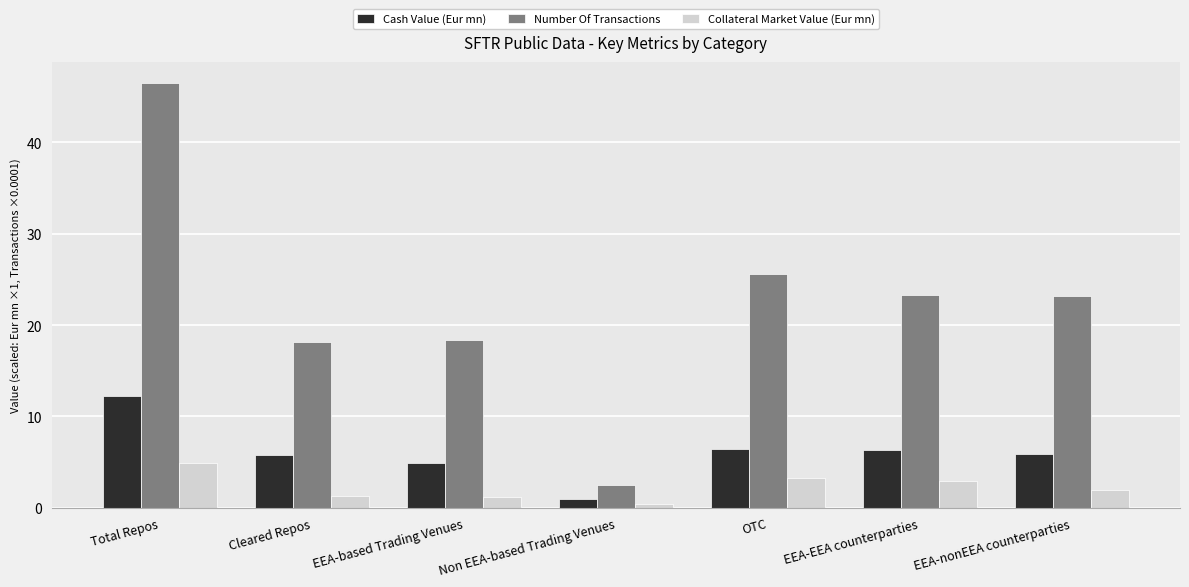

What is the label of the 7th bar from the left?

EEA-nonEEA counterparties